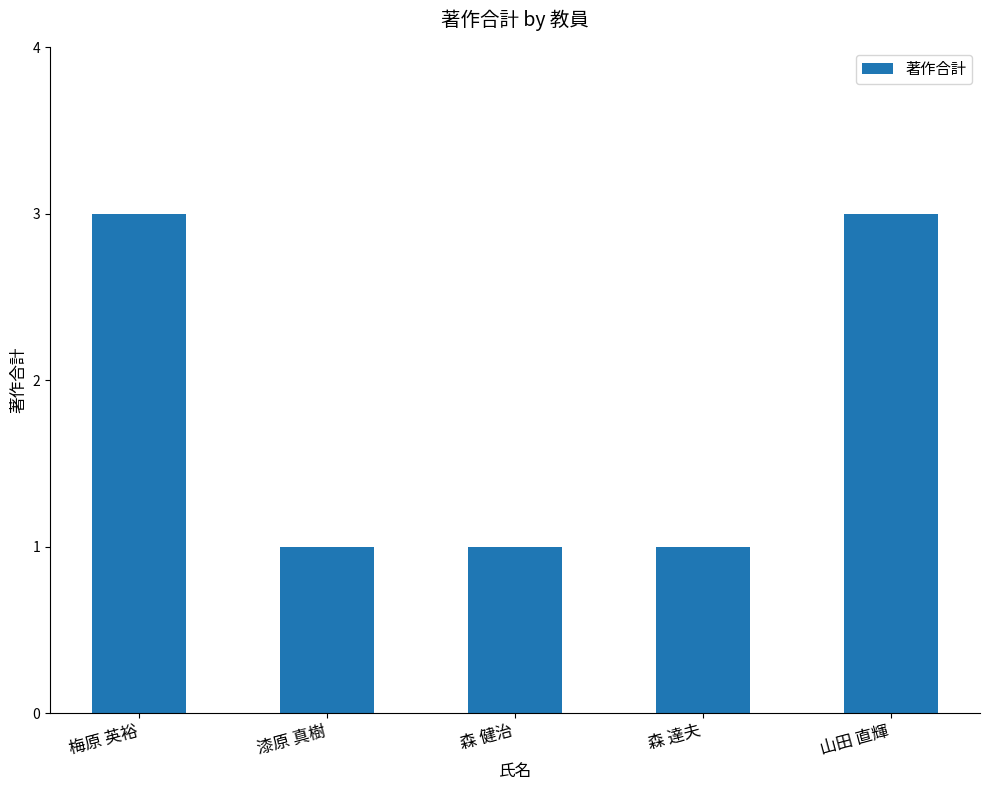

The value at 森 健治 is 1. True or false?

True